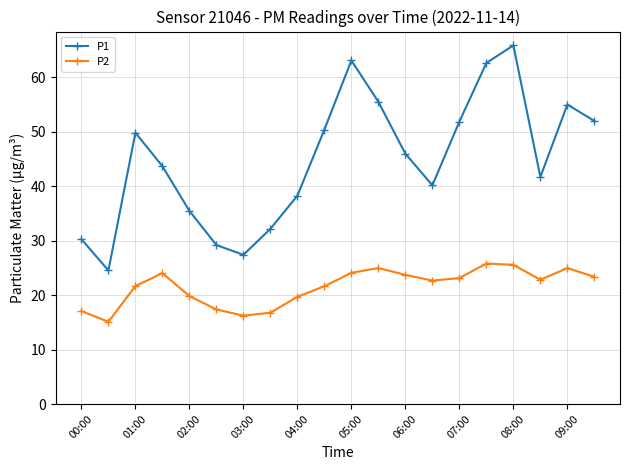

What is the difference between the maximum and minimum values in the P2 series?

10.7